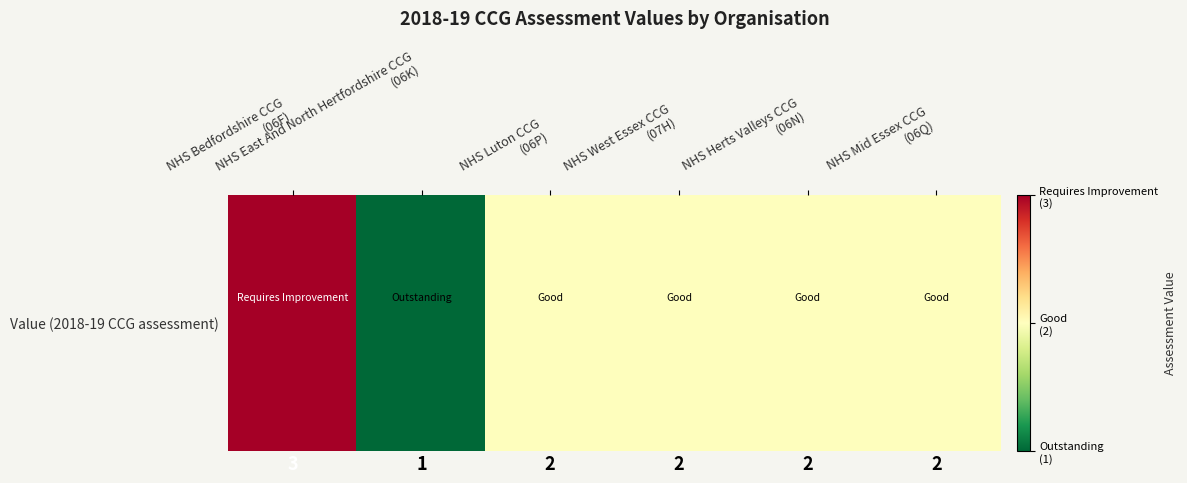

How many values are between 2 and 3?

5